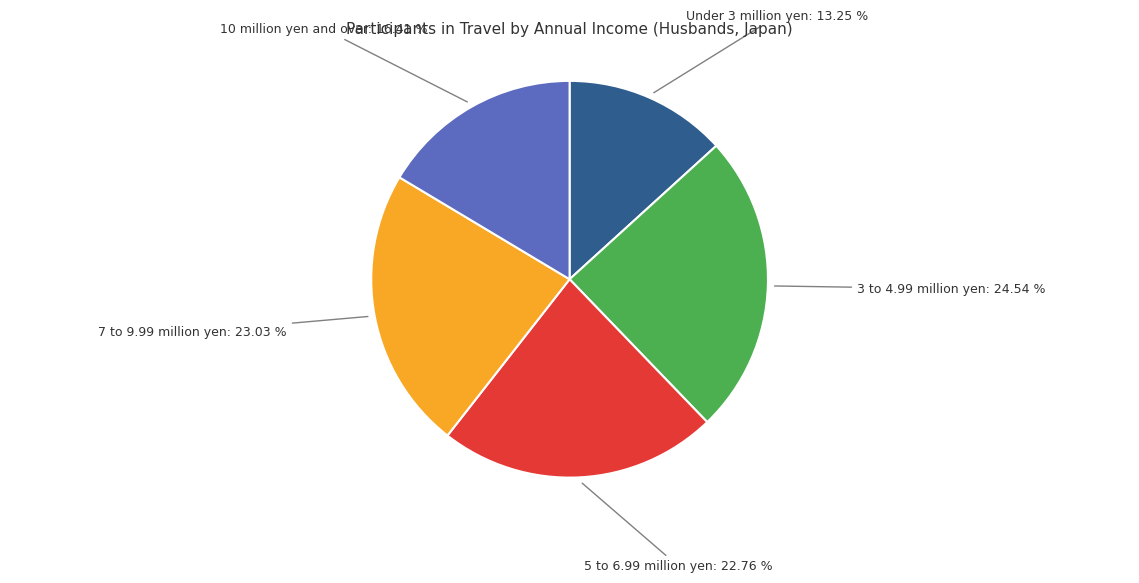

To the nearest percent, what is the difference between the Under 3 million yen and 7 to 9.99 million yen slice percentages?

10%